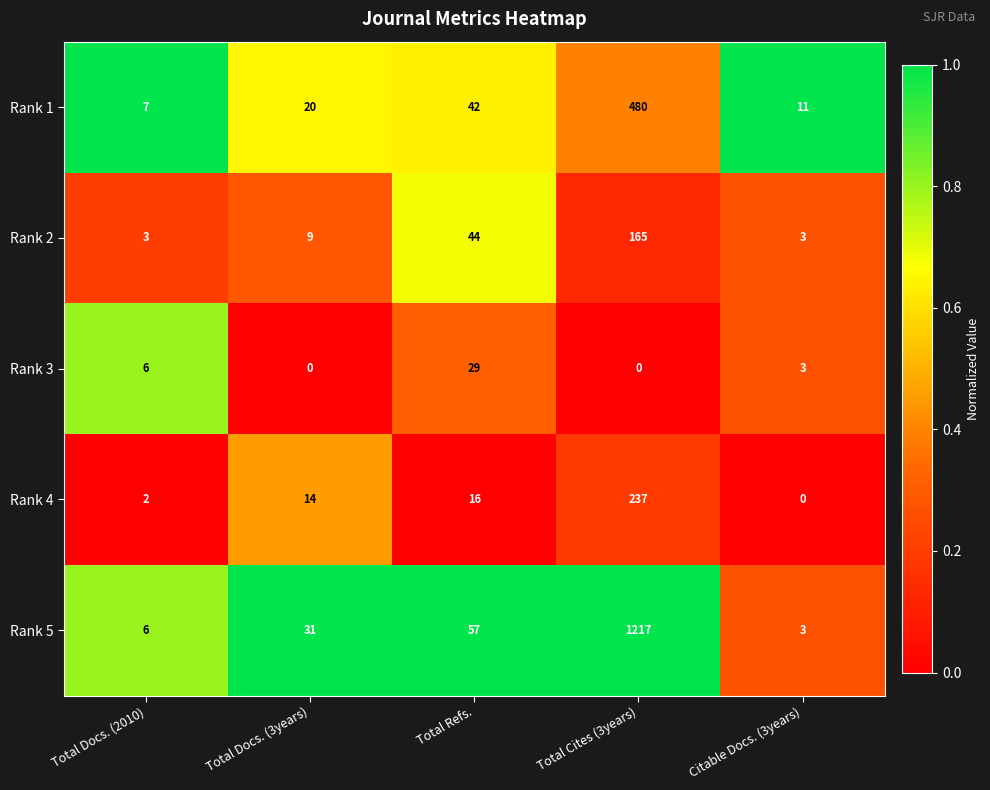

At which category is the sum across all series the highest?

Total Cites (3years)